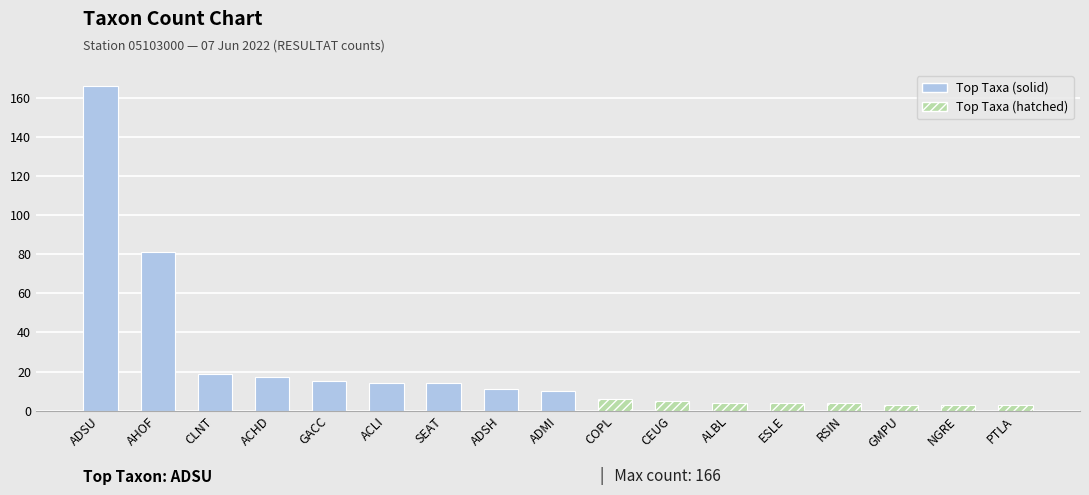

Is it true that the value at GMPU is 3?

True